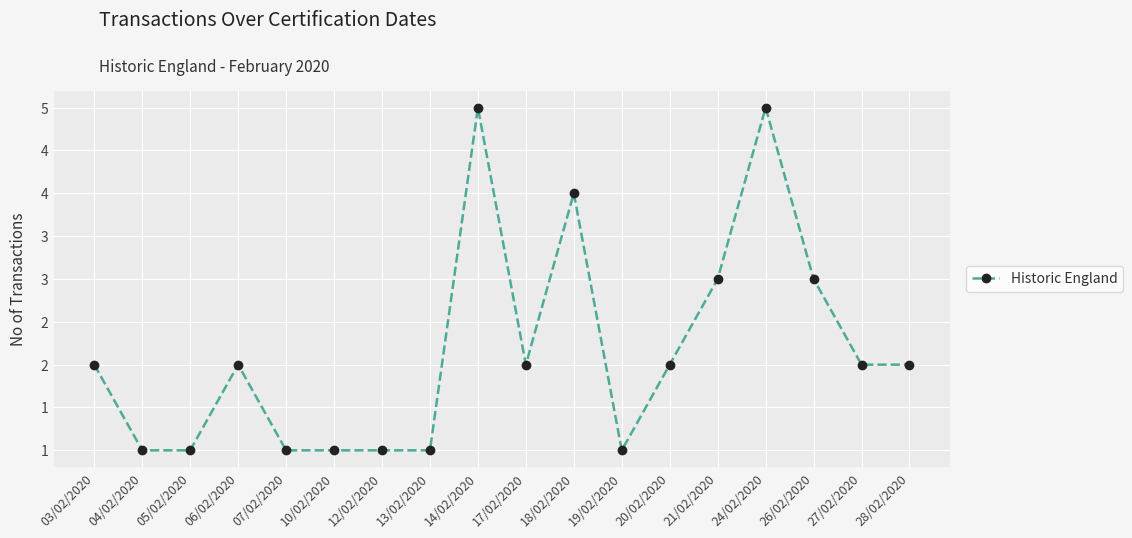

Is this an area chart (filled region under the line)?

No